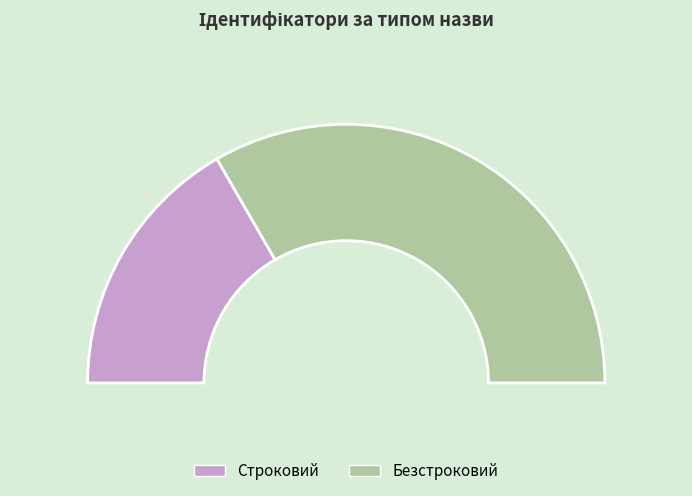

To the nearest percent, what percentage of the pie is Строковий?

33%